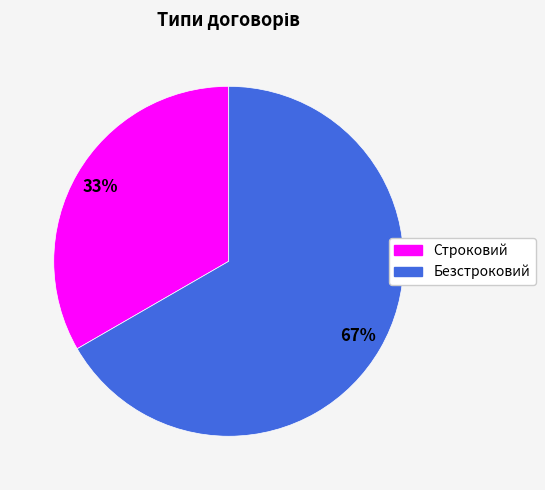

Between Безстроковий and Строковий, which is larger?

Безстроковий